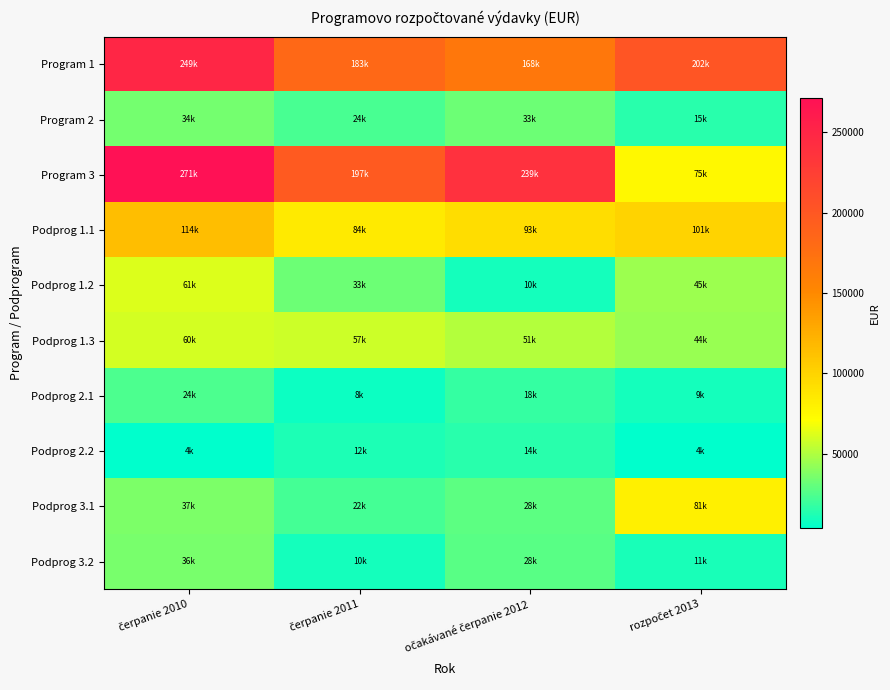

Reading left to right, what are all the values shown in this chart?

Program 1: čerpanie 2010=249041	čerpanie 2011=182685	očakávané čerpanie 2012=167747	rozpočet 2013=202120
Program 2: čerpanie 2010=34198	čerpanie 2011=23616	očakávané čerpanie 2012=32781	rozpočet 2013=14525
Program 3: čerpanie 2010=271426	čerpanie 2011=197118	očakávané čerpanie 2012=238984	rozpočet 2013=75414
Podprog 1.1: čerpanie 2010=114308	čerpanie 2011=84347	očakávané čerpanie 2012=92823	rozpočet 2013=100632
Podprog 1.2: čerpanie 2010=61358	čerpanie 2011=32896	očakávané čerpanie 2012=9763	rozpočet 2013=45168
Podprog 1.3: čerpanie 2010=59900	čerpanie 2011=57447	očakávané čerpanie 2012=51039	rozpočet 2013=44354
Podprog 2.1: čerpanie 2010=23986	čerpanie 2011=7699	očakávané čerpanie 2012=17531	rozpočet 2013=9375
Podprog 2.2: čerpanie 2010=3755	čerpanie 2011=11564	očakávané čerpanie 2012=14470	rozpočet 2013=4150
Podprog 3.1: čerpanie 2010=36902	čerpanie 2011=22326	očakávané čerpanie 2012=27815	rozpočet 2013=80864
Podprog 3.2: čerpanie 2010=35806	čerpanie 2011=9784	očakávané čerpanie 2012=27508	rozpočet 2013=10900